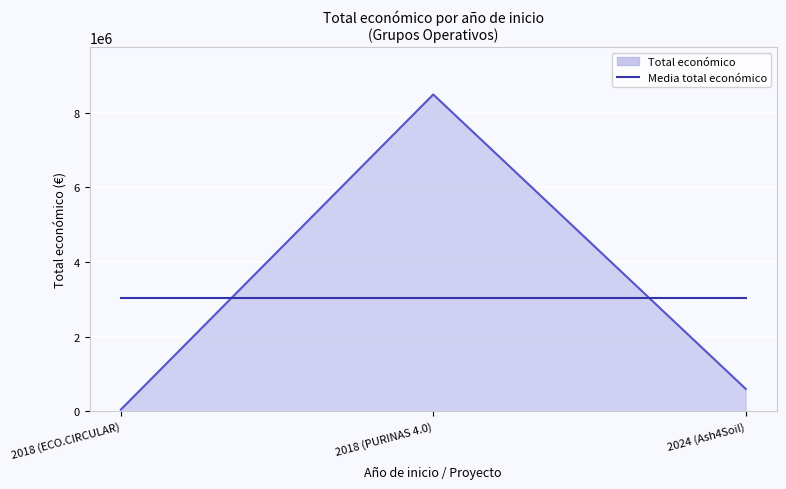

What is the sum of all Total económico values?

9127844.0